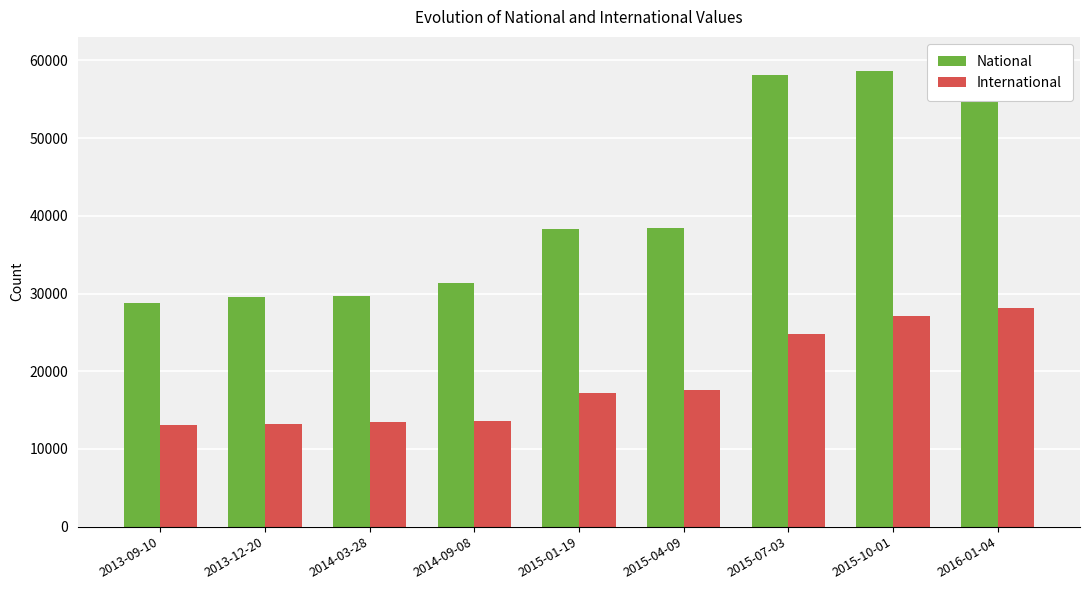

Is it true that National equals 29525 at 2013-12-20?

True